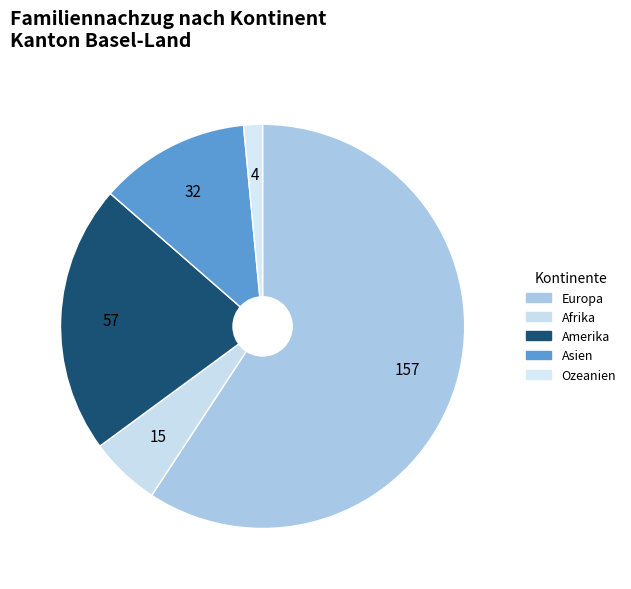

Which slice is the largest?

Europa